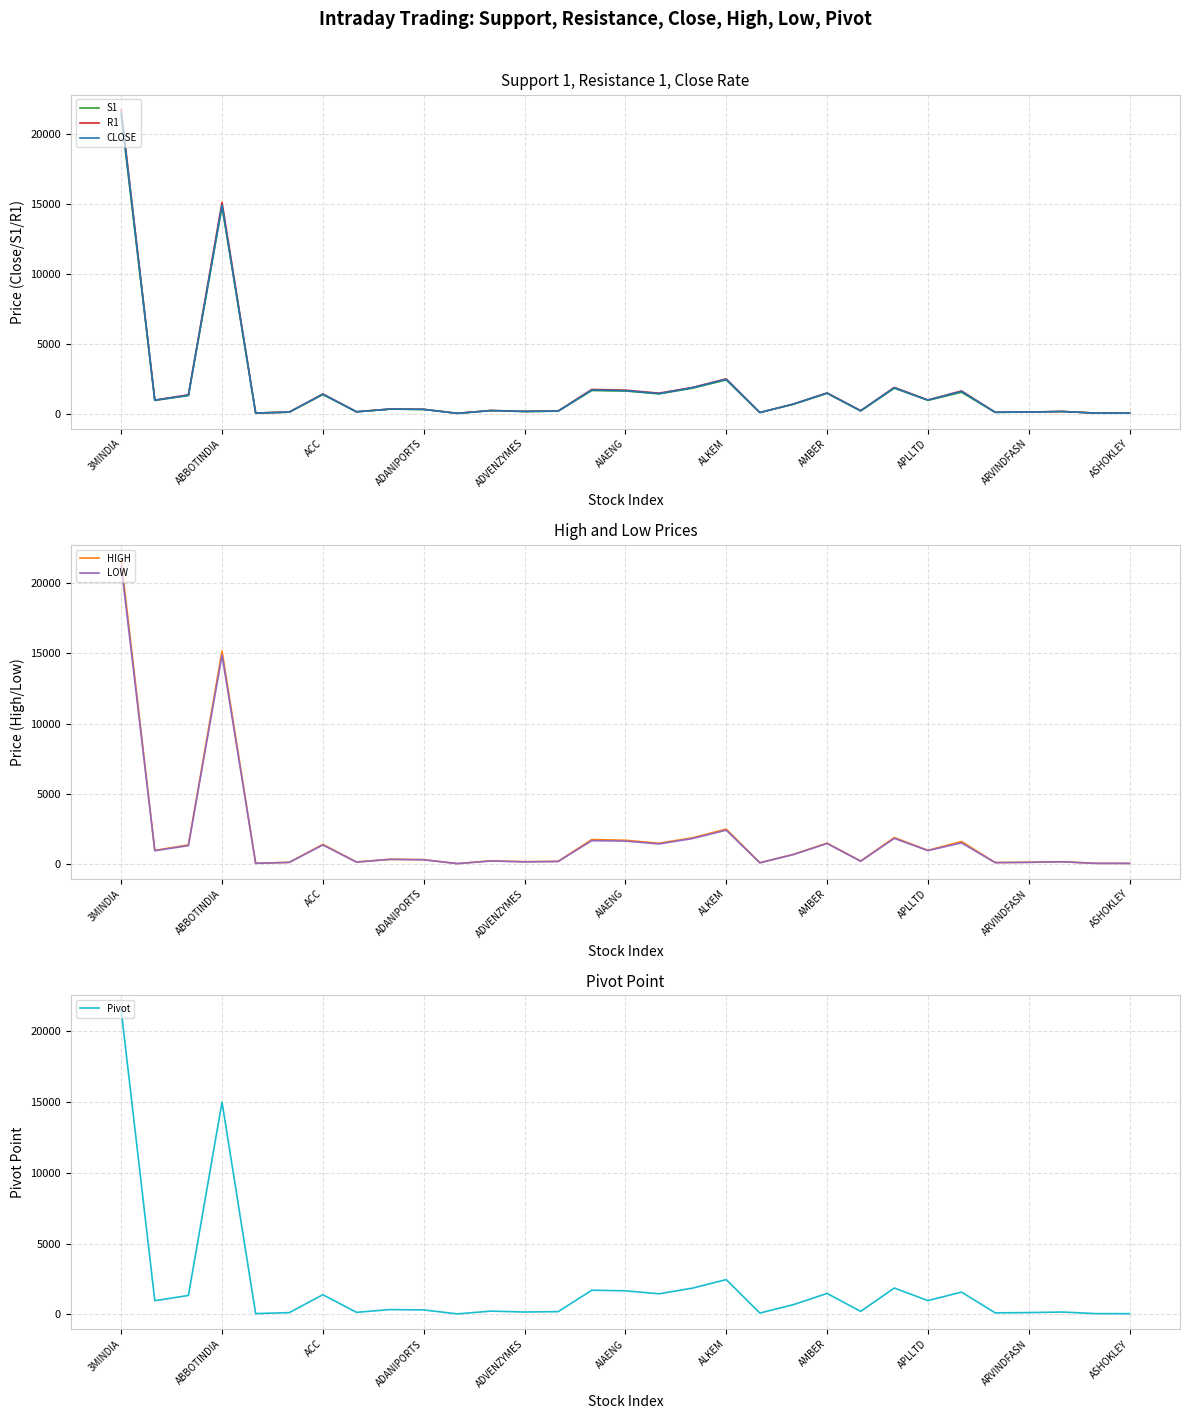

True or false: HIGH and Pivot cross at least once.

False